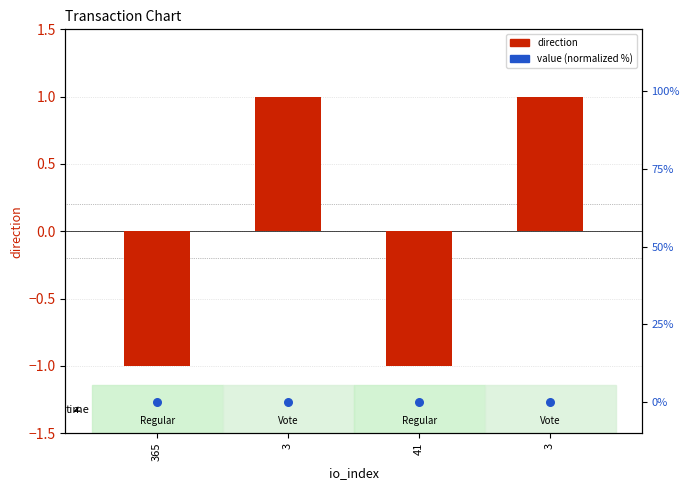

Which series has the largest Y range (max minus min)?

direction